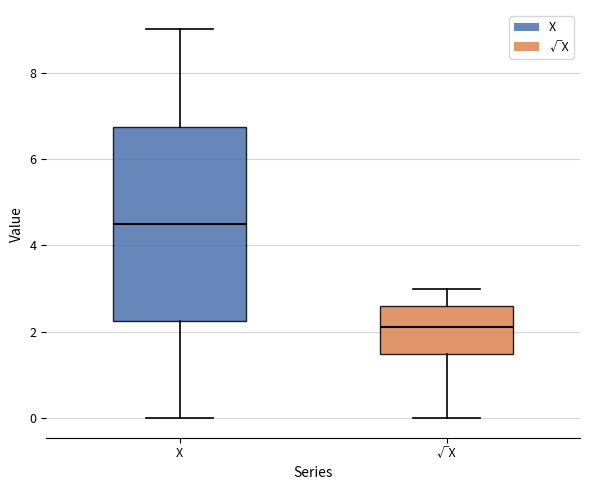

Which box has the highest median line?

X